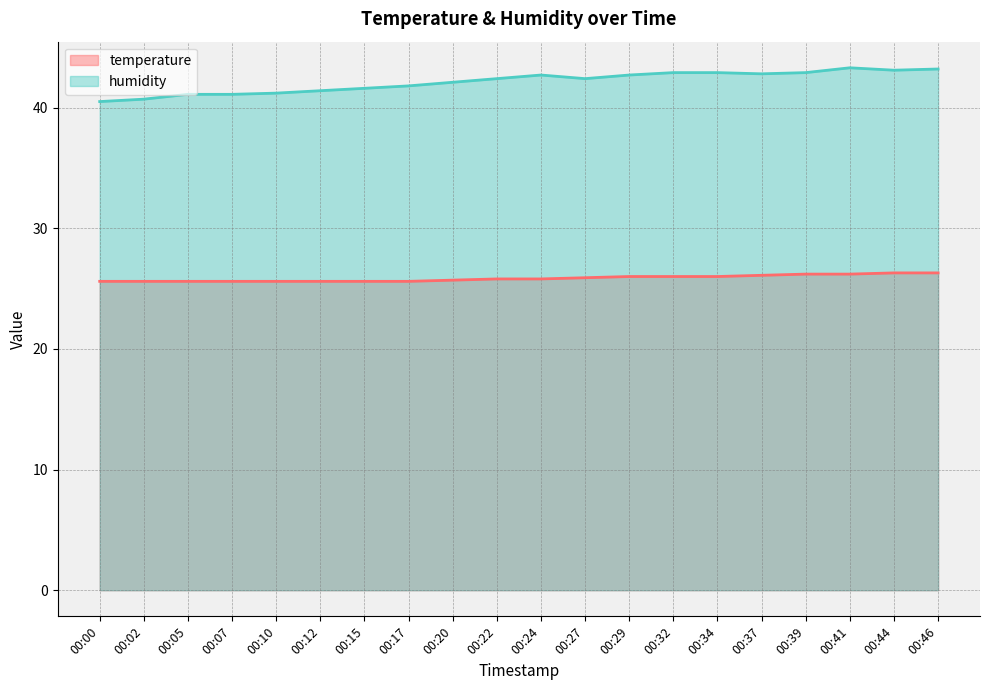

Which series changed the most between 00:17 and 00:24?

humidity